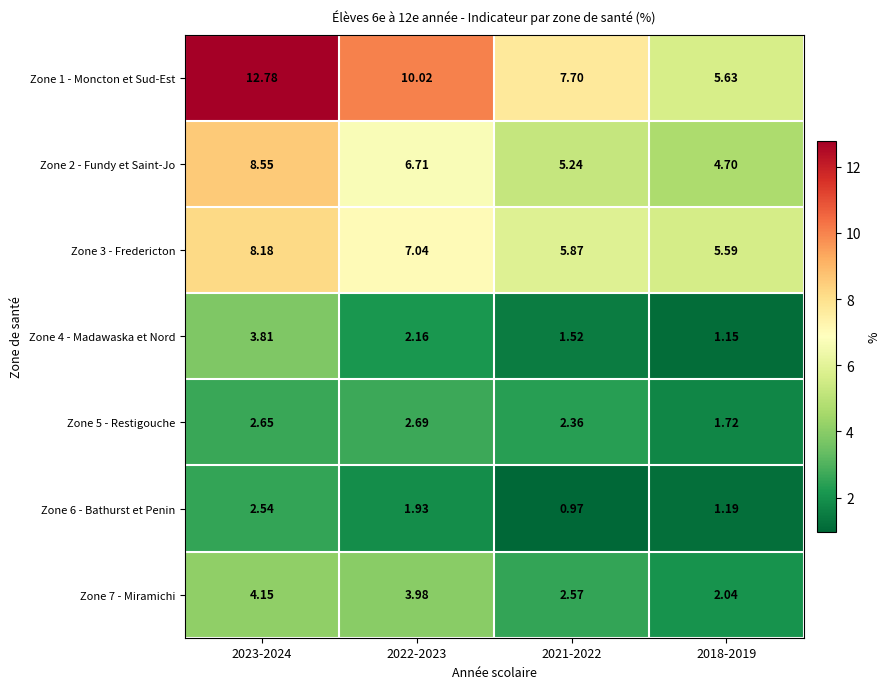

Is the value of Zone 2 - Fundy et Saint-Jo at 2021-2022 greater than the value of Zone 1 - Moncton et Sud-Est at 2018-2019?

No